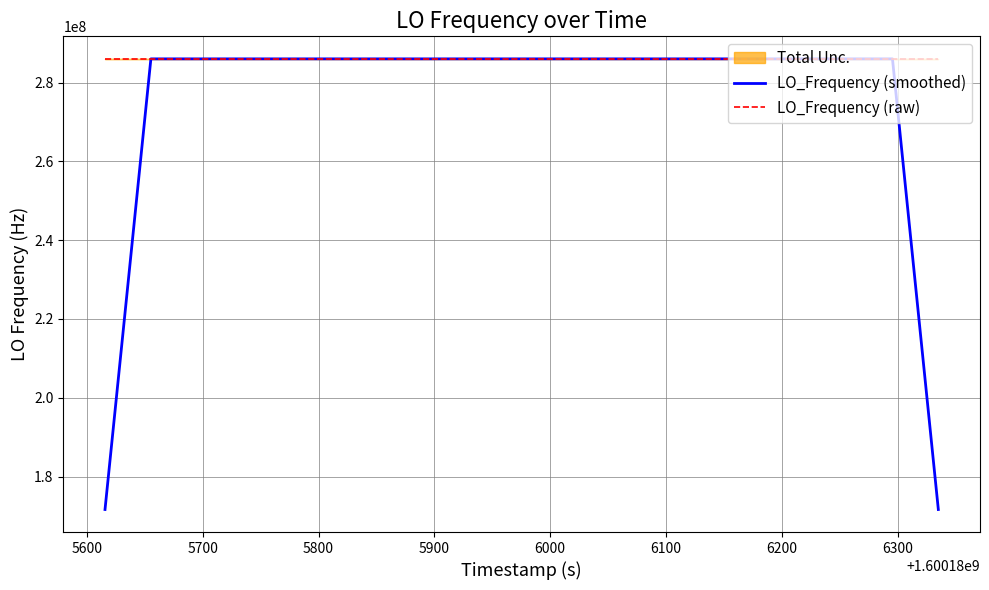

List the series in order of their peak value, highest first.

LO_Frequency (raw), LO_Frequency (smoothed)